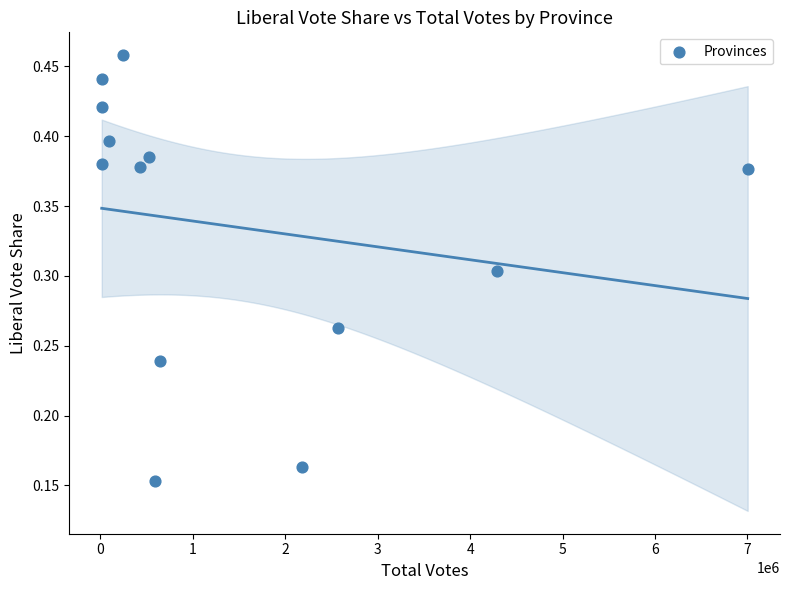

What is the range of X values (max minus min)?

6988747.4